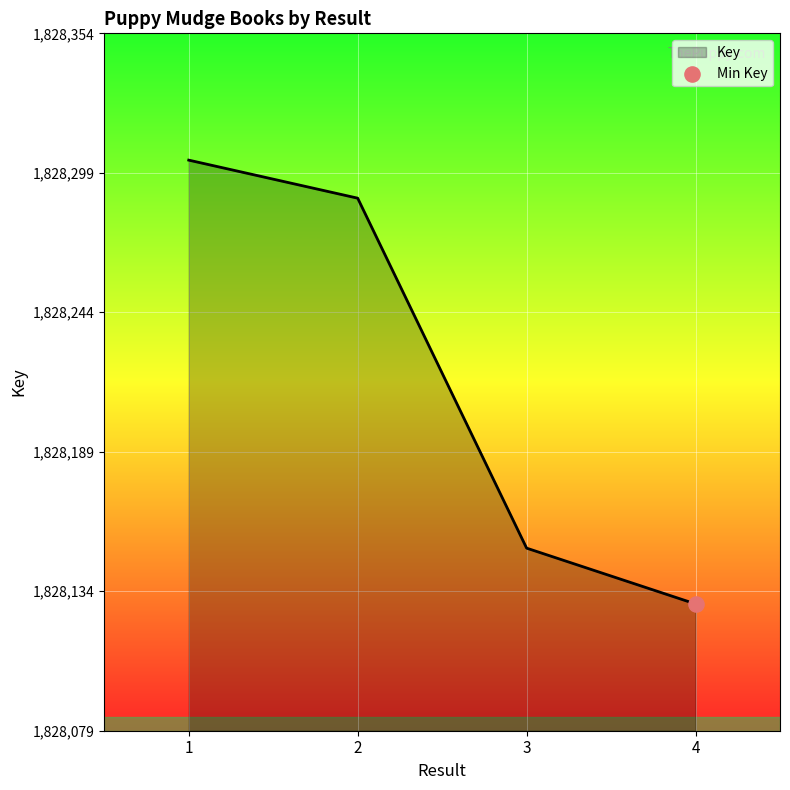

What is the change in value from 2 to 3?

-138